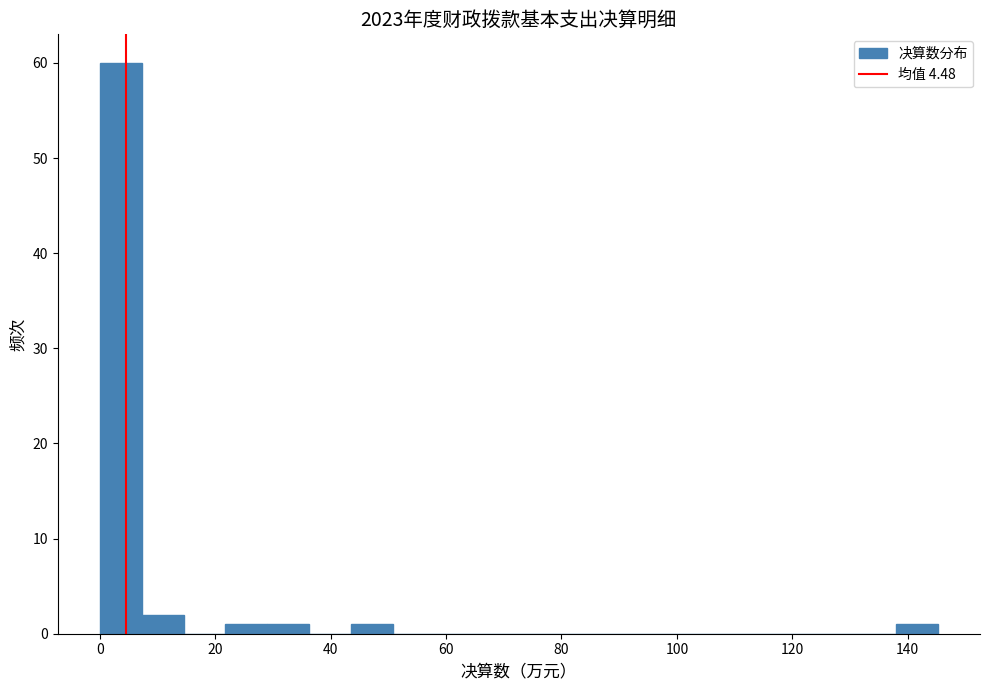

Around what value on the x-axis is the tallest bar? Give the approximate position of its centre, as read against the axis.

4